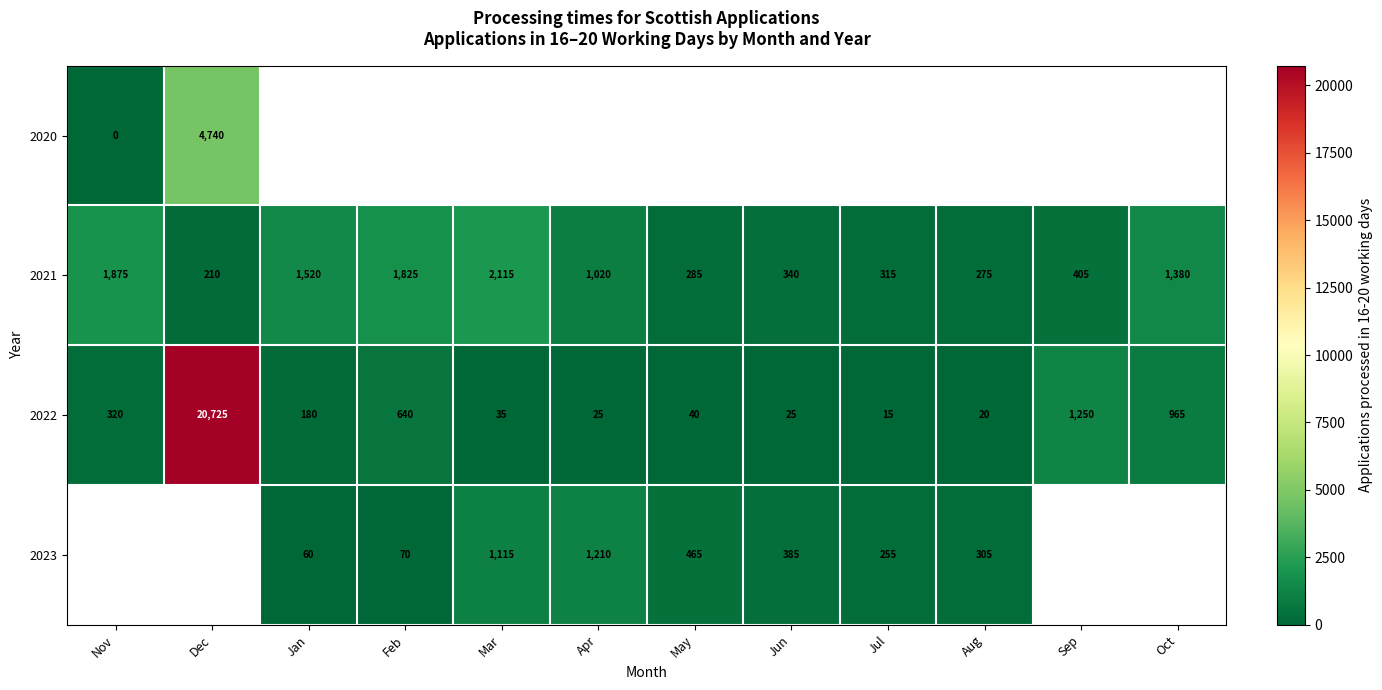

Where does the 2021 series first go above 1020?

Nov